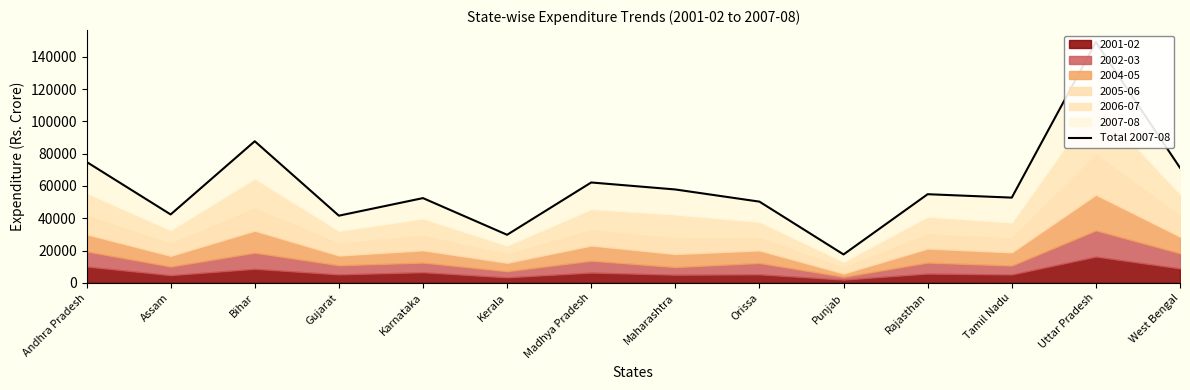

How many lines are shown in the chart?

1